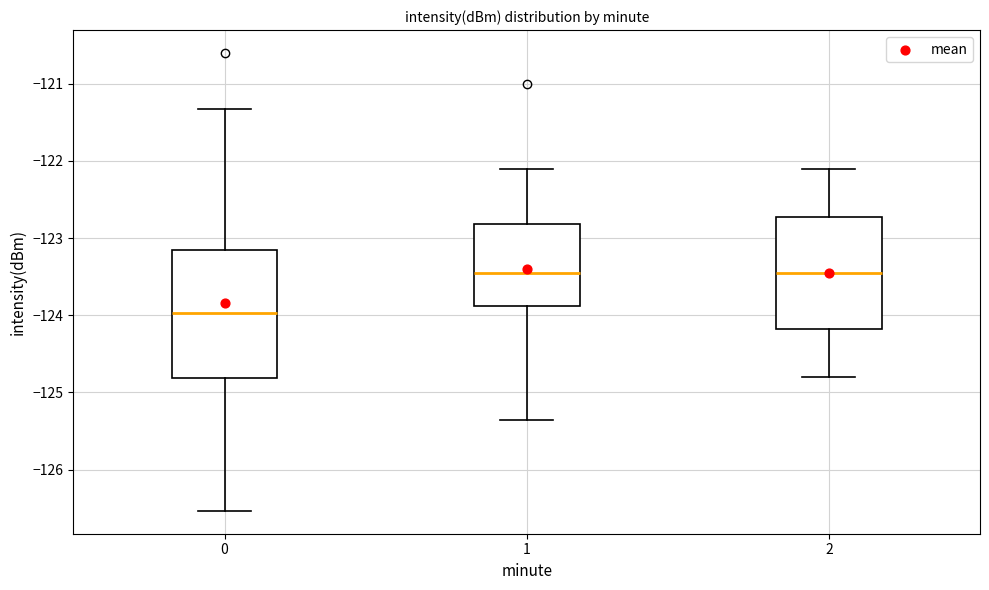

Which box is the tallest, from its lower edge to its upper edge?

0